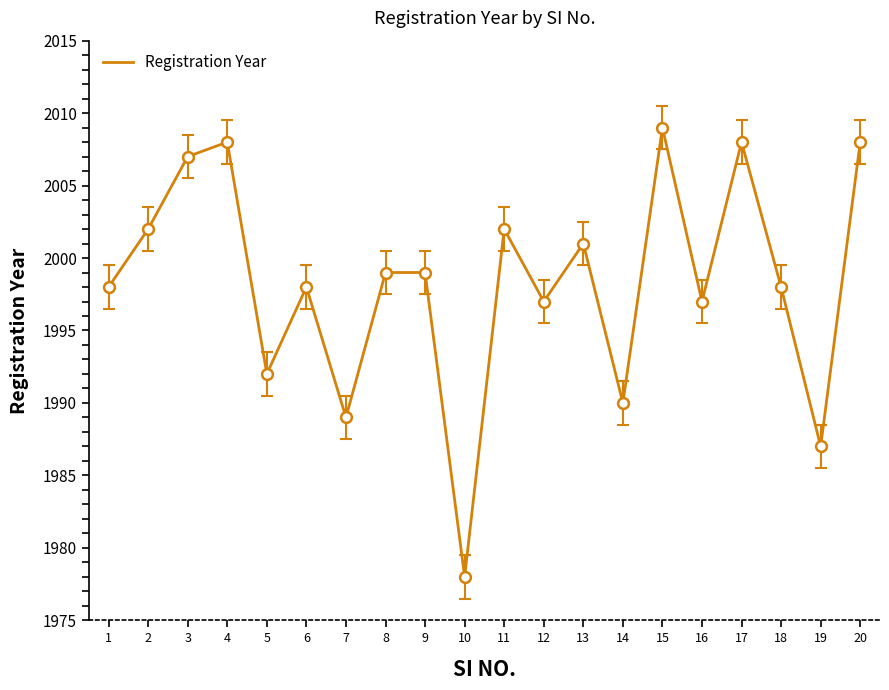

What is the ratio of the value at 7 to the value at 13?

1.0